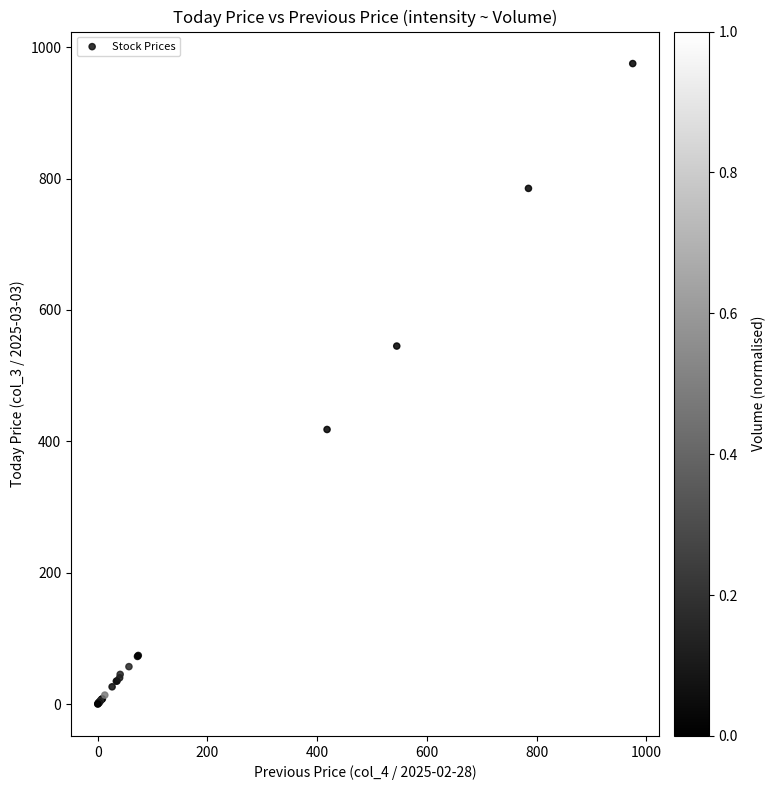

What Y value in the scatter plot is closest to 487?

545.0